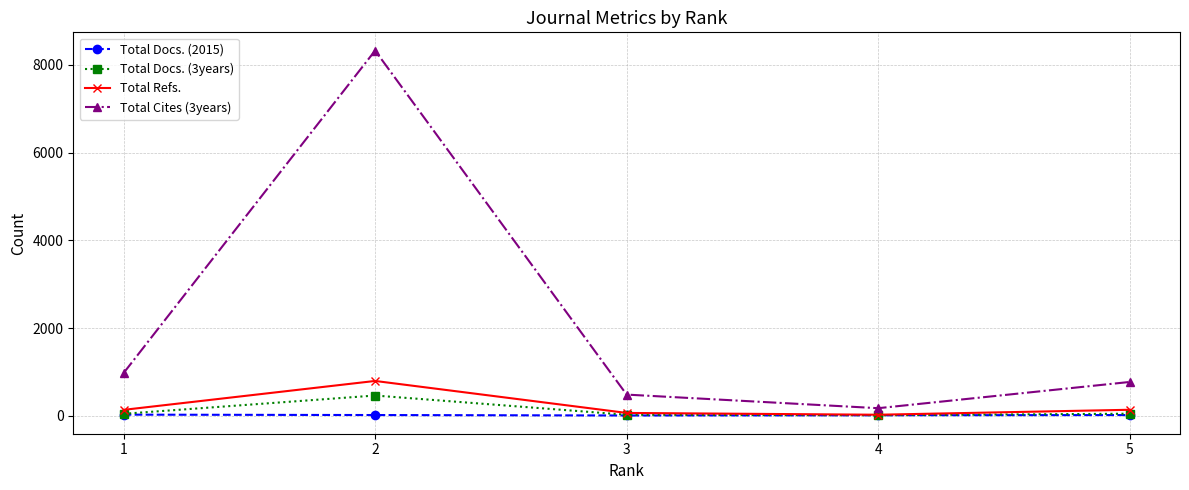

What is the maximum value for Total Docs. (3years)?

462